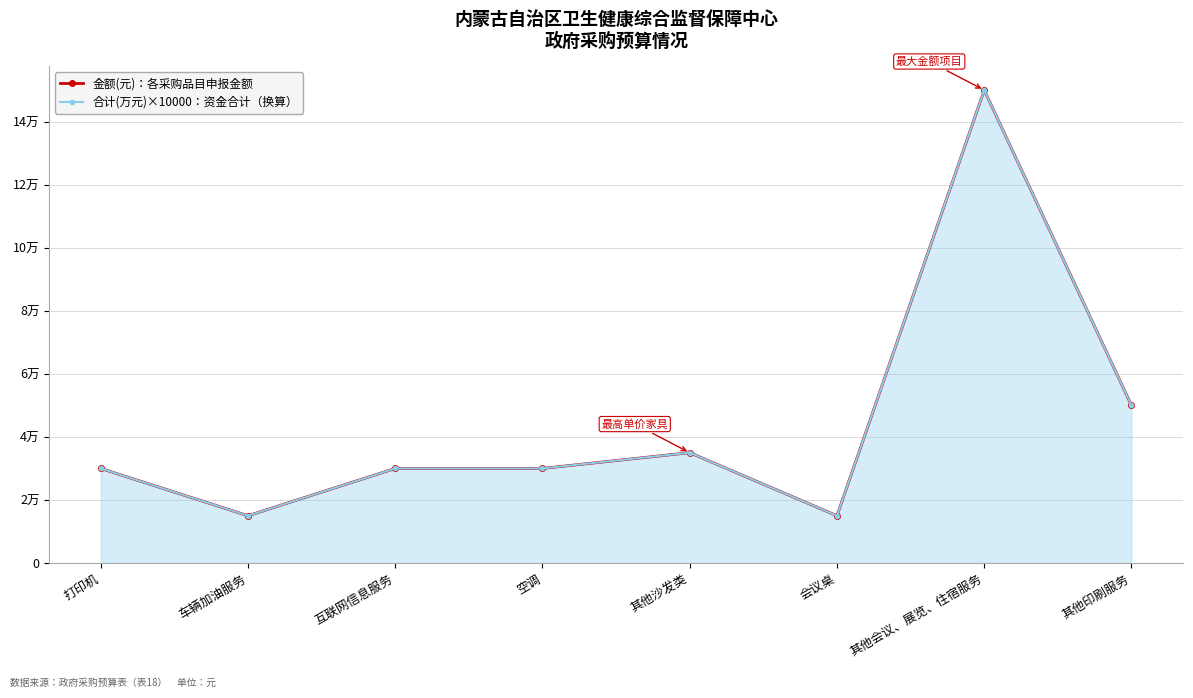

Count the number of data series in this chart.

2